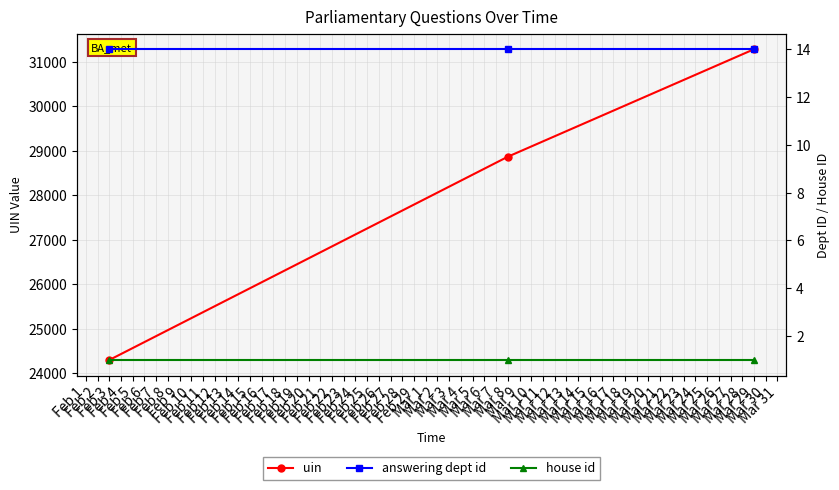

Is this an area chart (filled region under the line)?

No